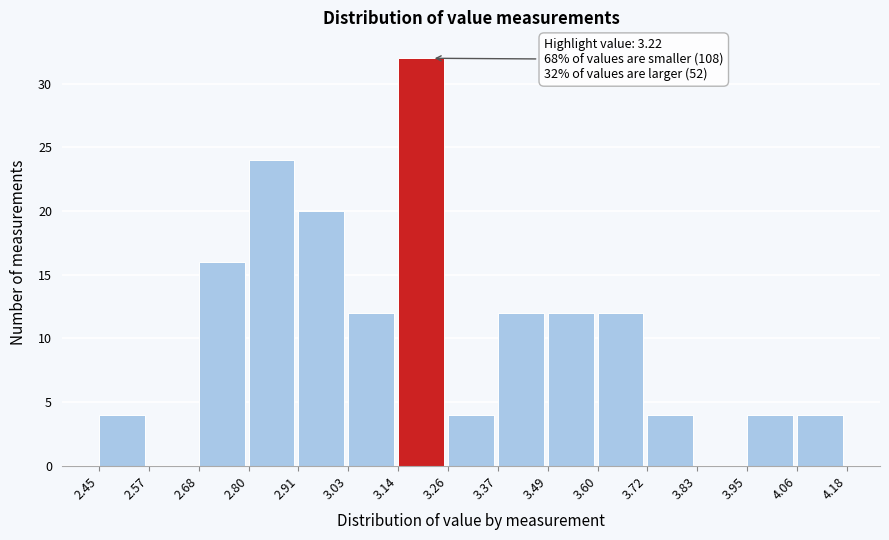

Over which range of the x-axis is the bar tallest?

3.14 to 3.26